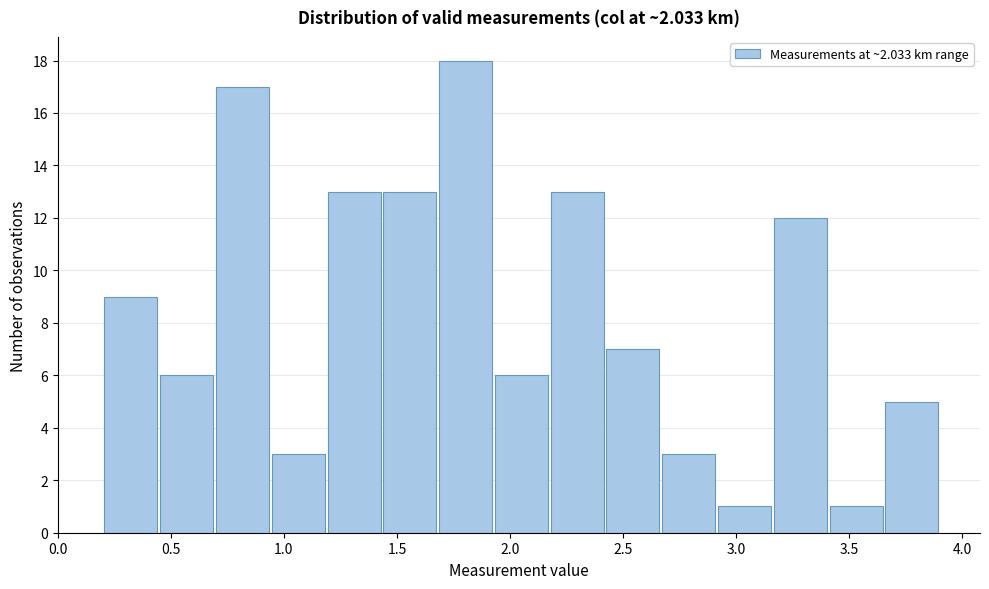

What is the height of the bar covering 3.15 to 3.40 on the x-axis? Neither the bar edges nor the heights are printed on the chart, so give them approximately, as read against the axes.

12